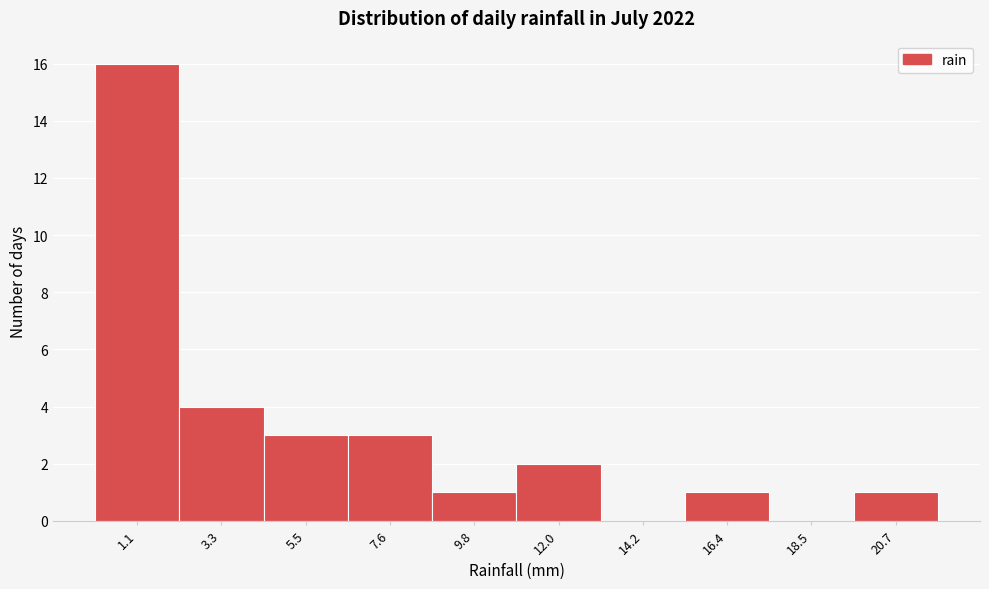

Over which range of the x-axis is the bar tallest?

0.0 to 2.0